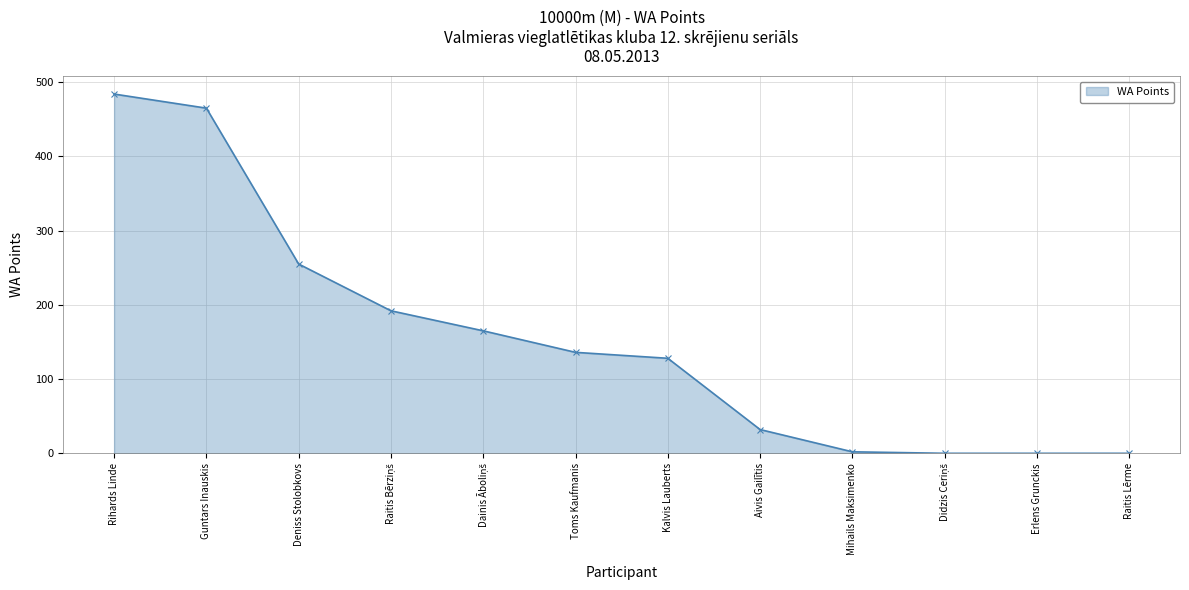

What is the label of the 11th point from the left?

Erlens Grunckis